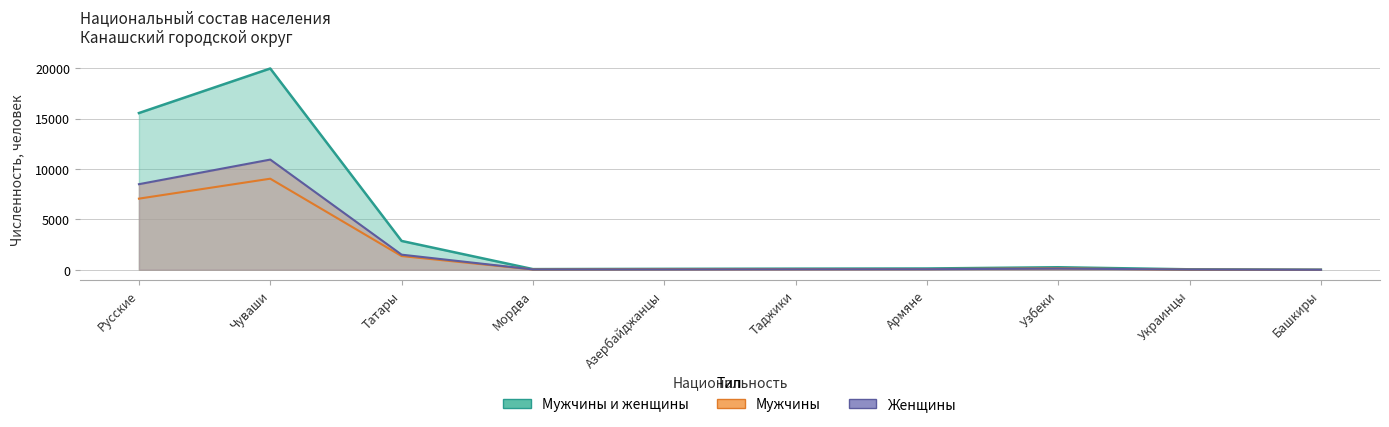

Which series has the widest spread of values?

Мужчины и женщины